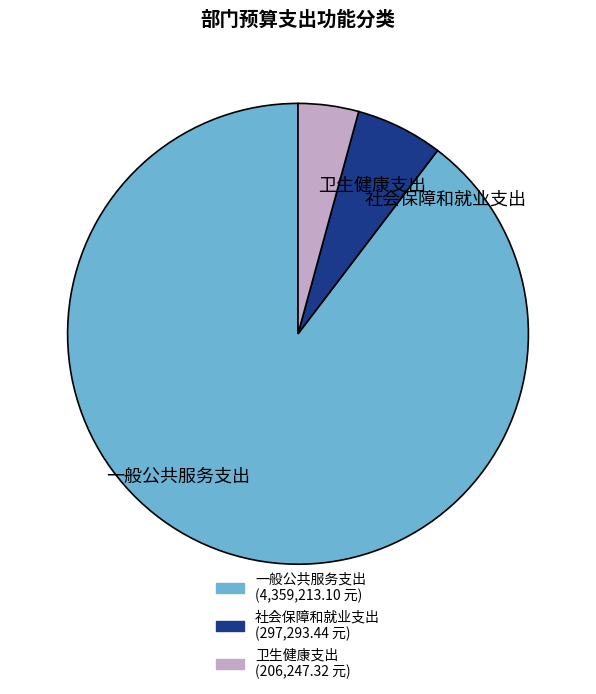

Is there any slice that represents more than half of the pie?

Yes